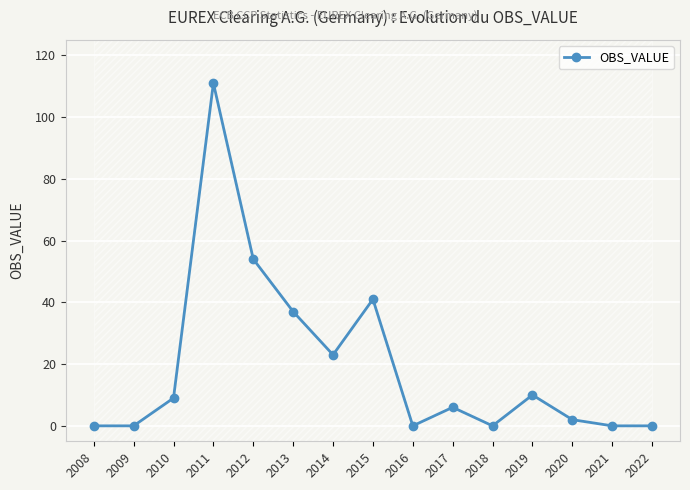

Is it true that the value at 2022 is 0?

True